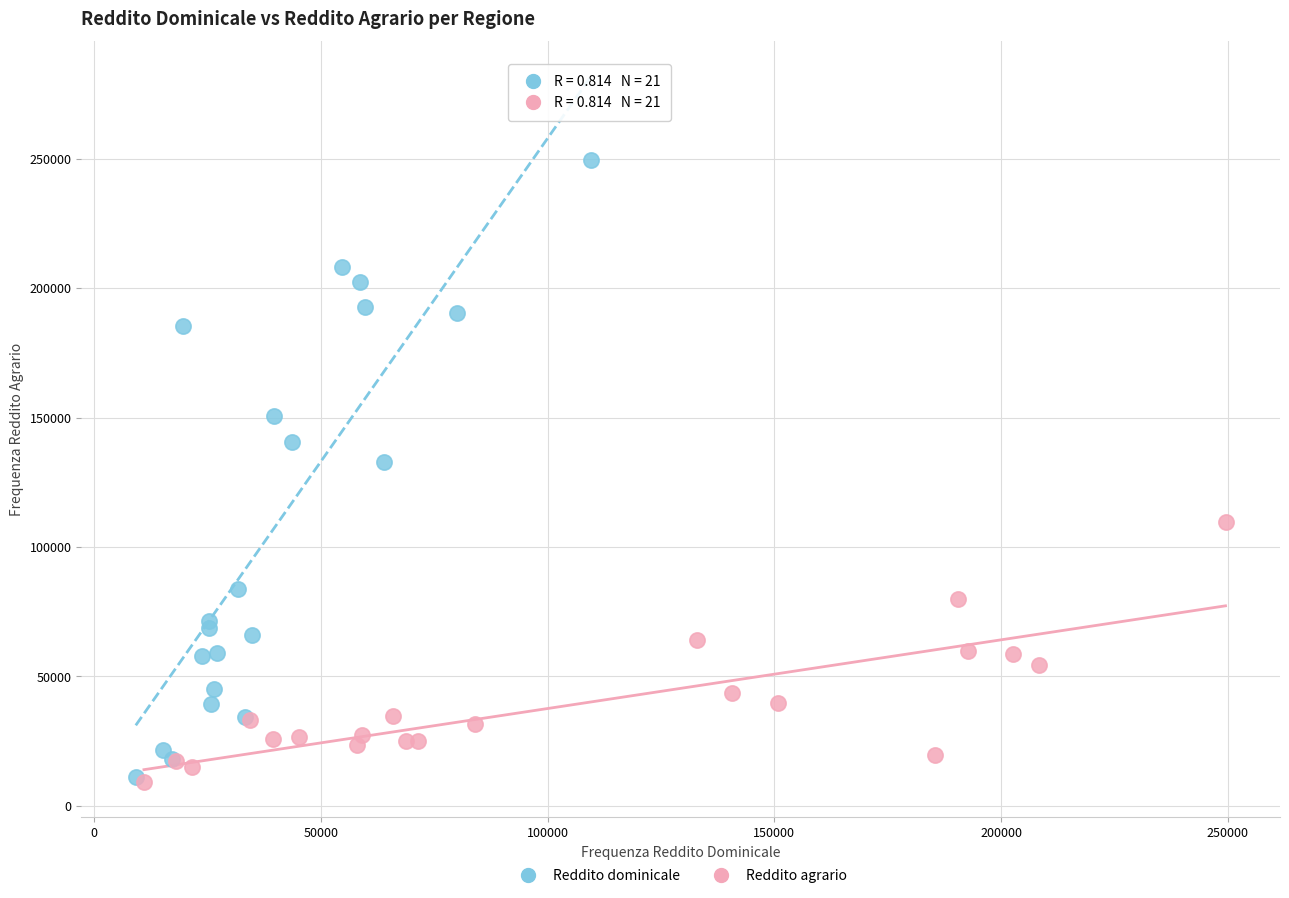

Which series has the widest spread of Y values?

Reddito dominicale